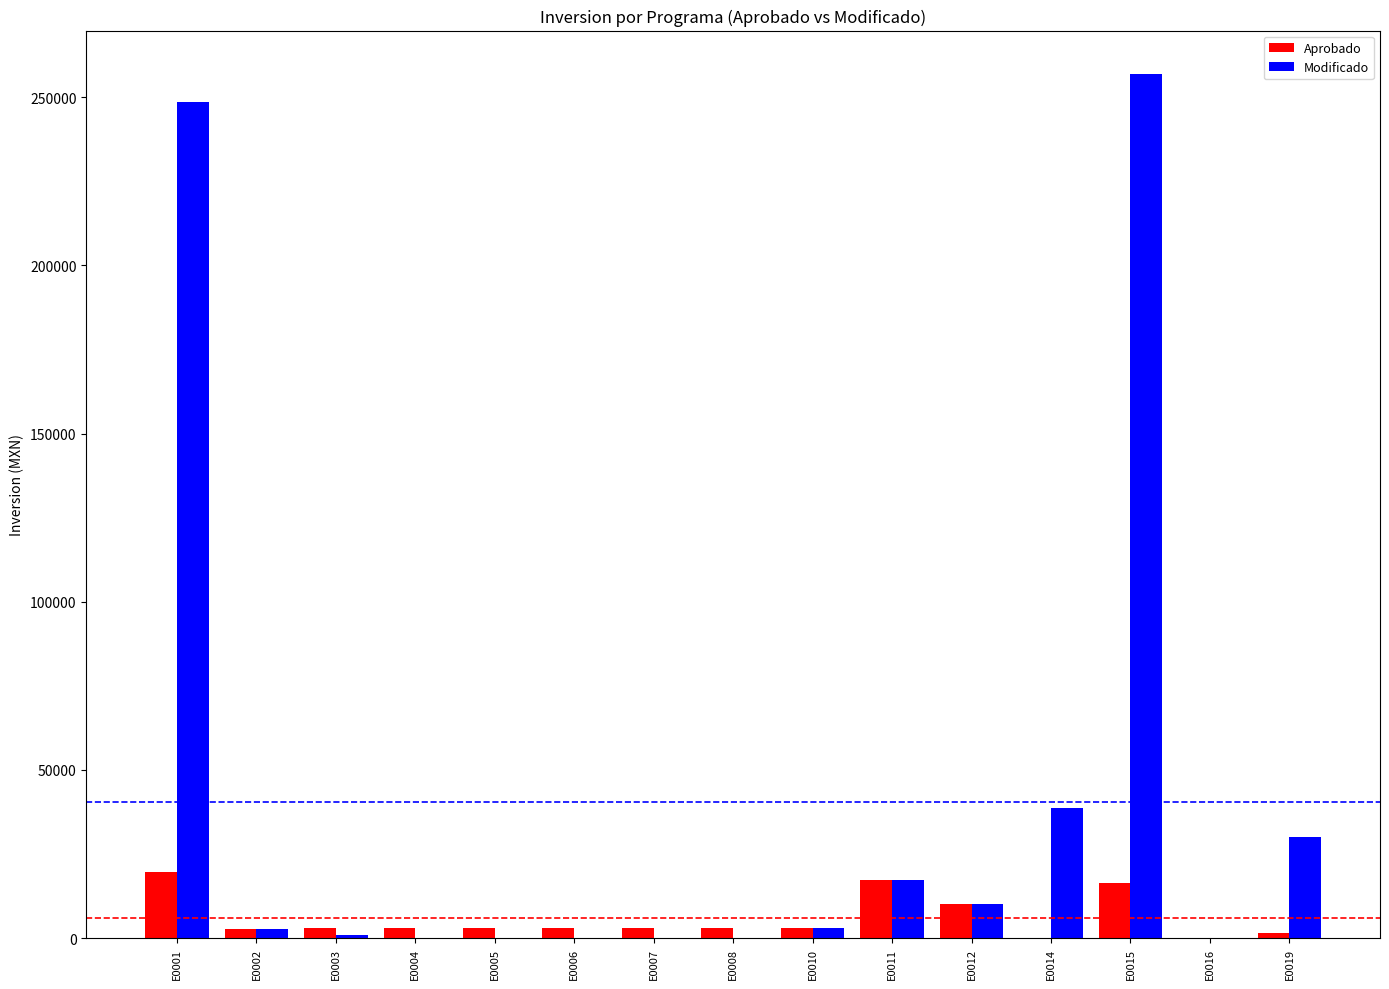

Which series has the largest range (max minus min)?

Modificado